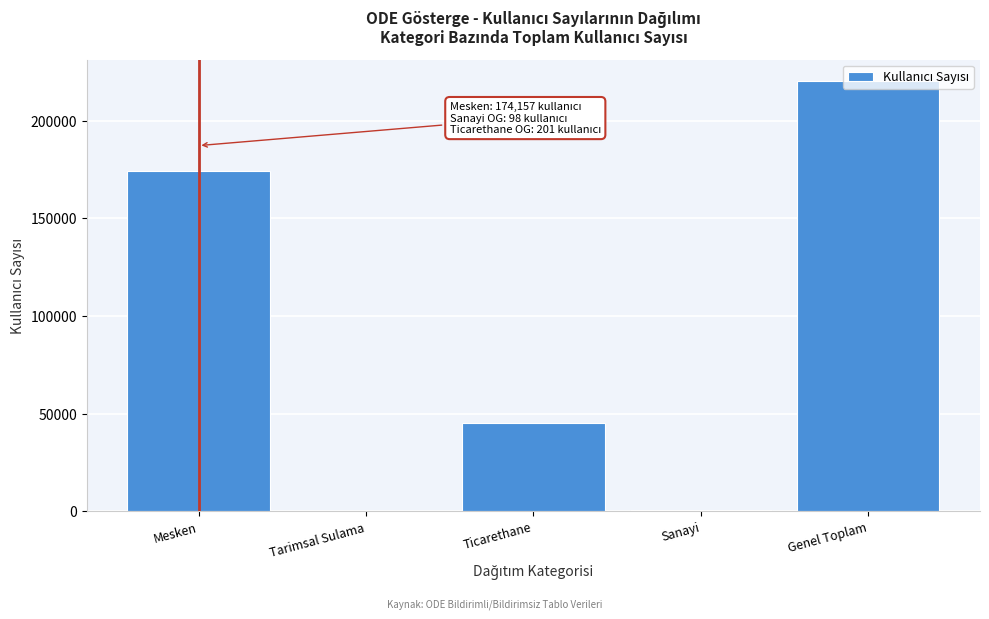

Approximately how many times larger is the value at Mesken compared to Ticarethane?

3.8